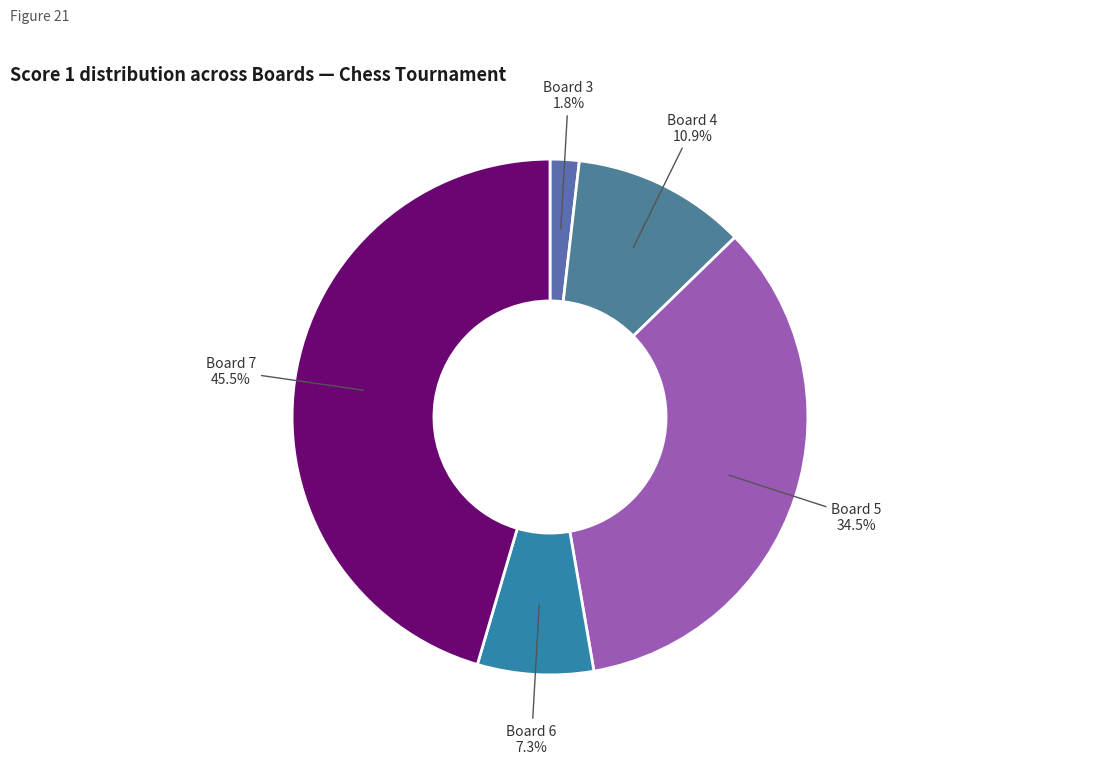

How many segments does this pie chart have?

5